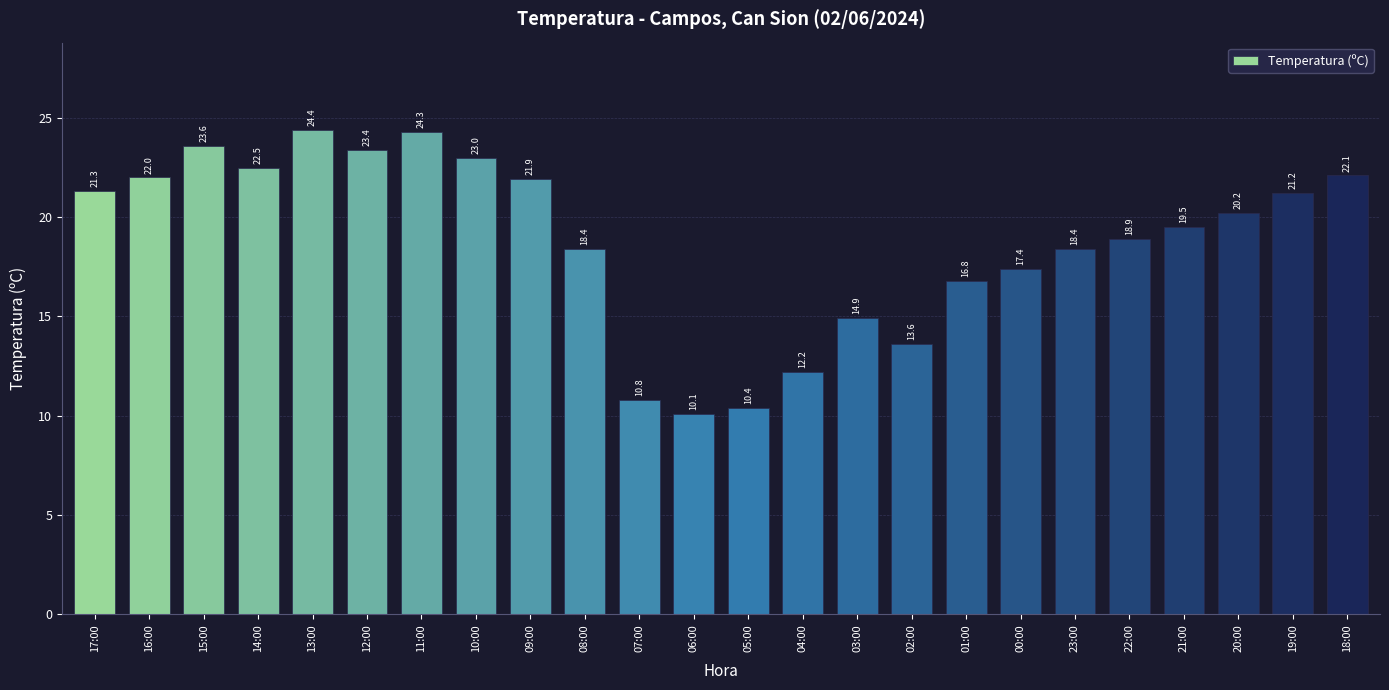

What is the ratio of the value at 11:00 to the value at 02:00?

1.8